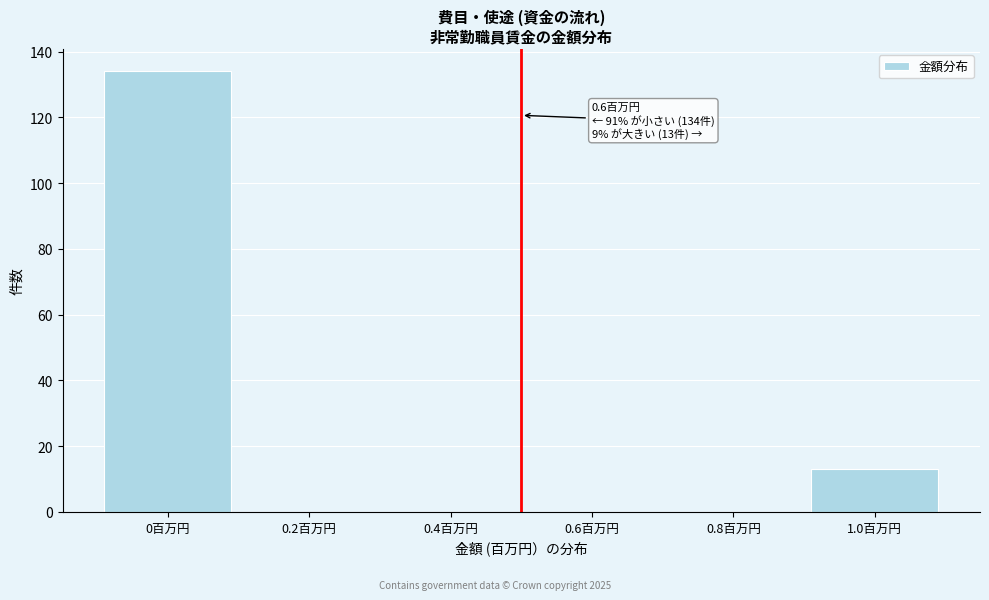

Reading left to right, what are all the values shown in this chart?

0百万円=134	0.2百万円=0	0.4百万円=0	0.6百万円=0	0.8百万円=0	1.0百万円=13